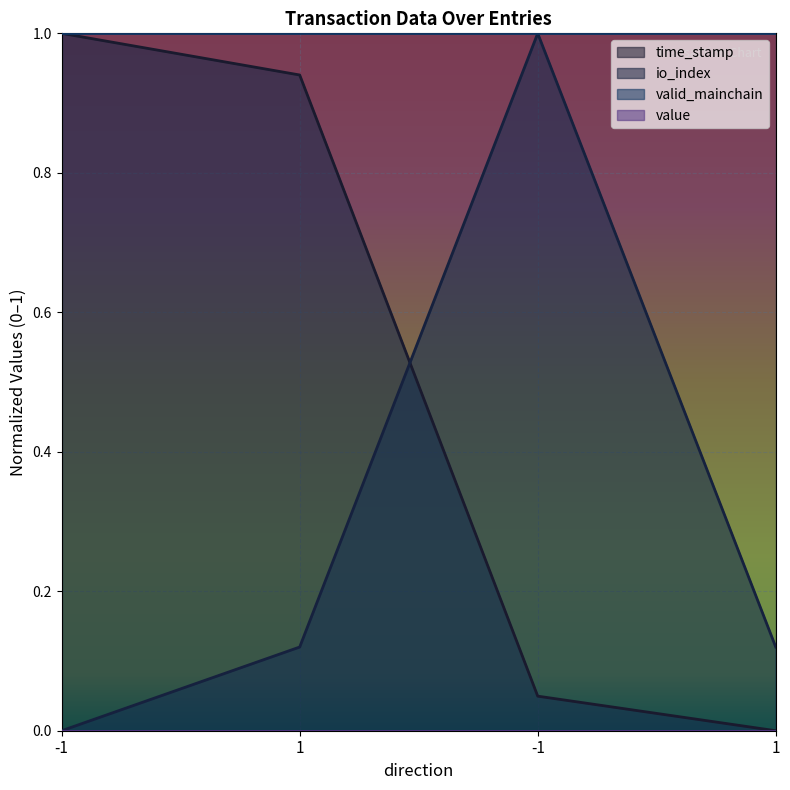

List the series in order of their peak value, lowest first.

io_index, time_stamp